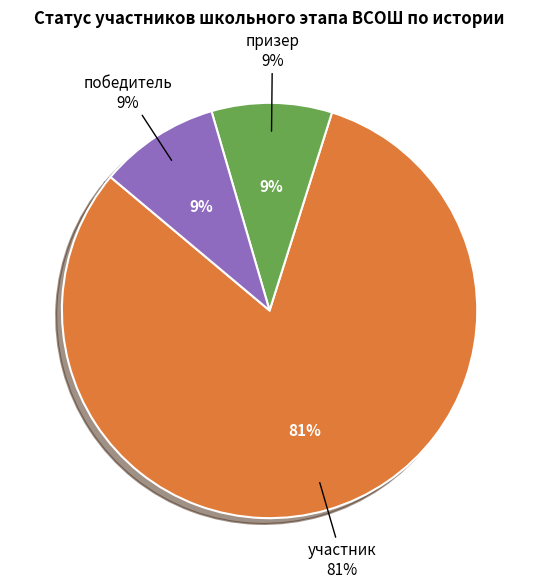

To the nearest percent, what is the average slice percentage?

33%